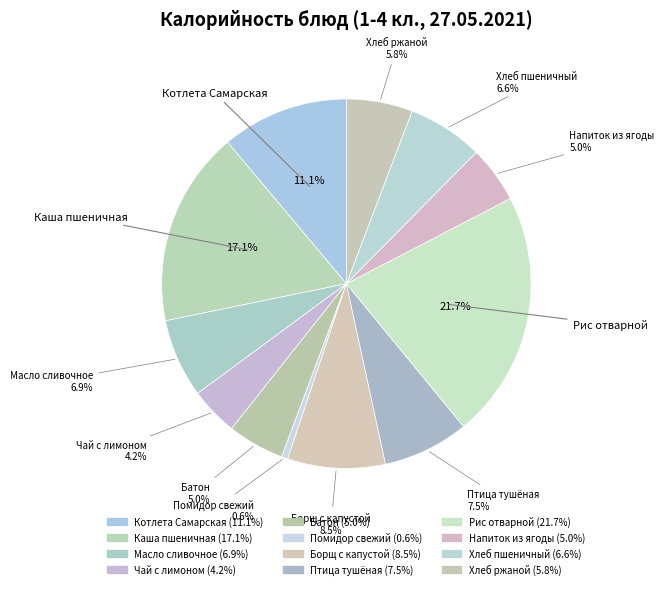

How many segments does this pie chart have?

12